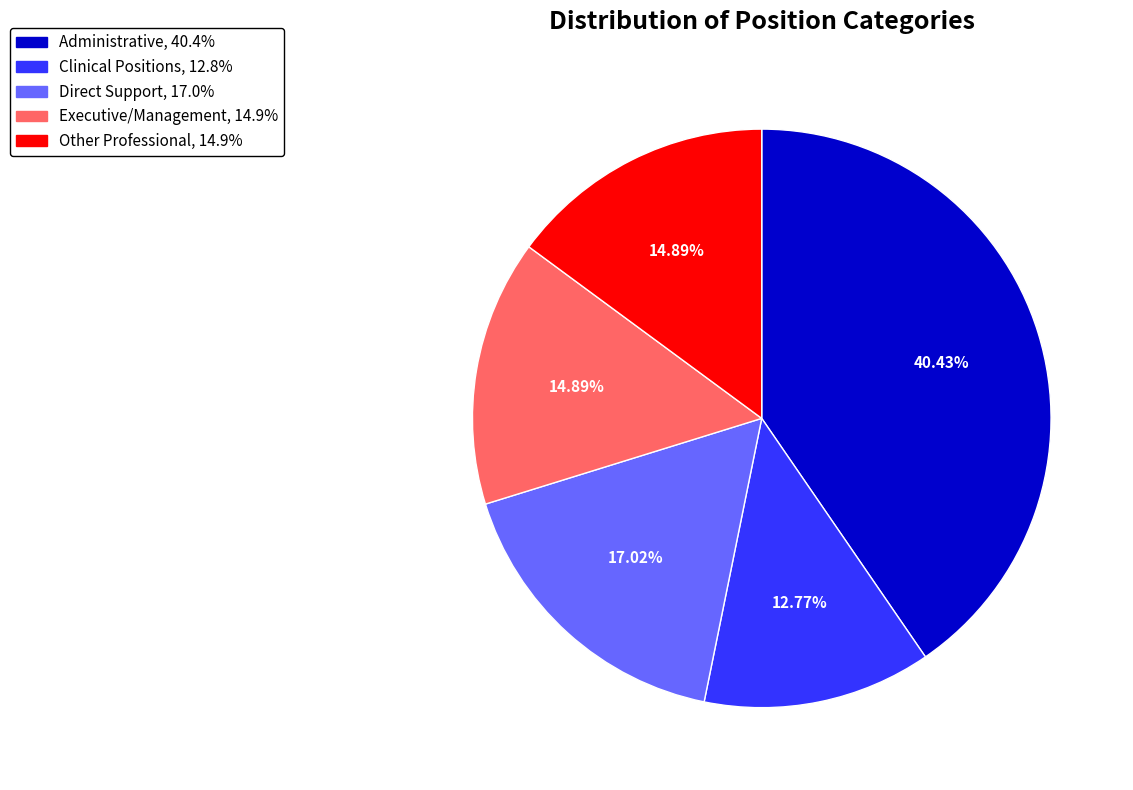

To the nearest percent, what is the average slice percentage?

20%